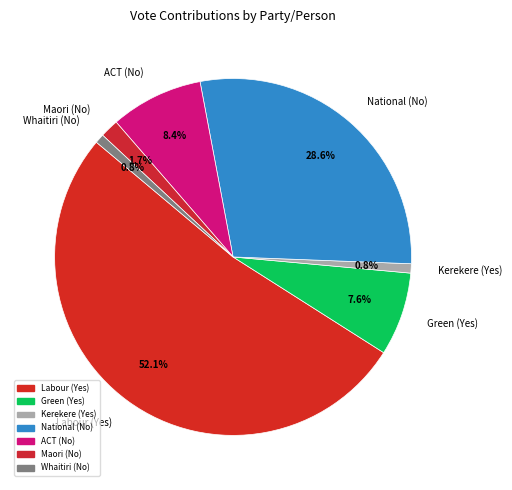

Do ACT (No) and Maori (No) together represent more than half of the pie?

No